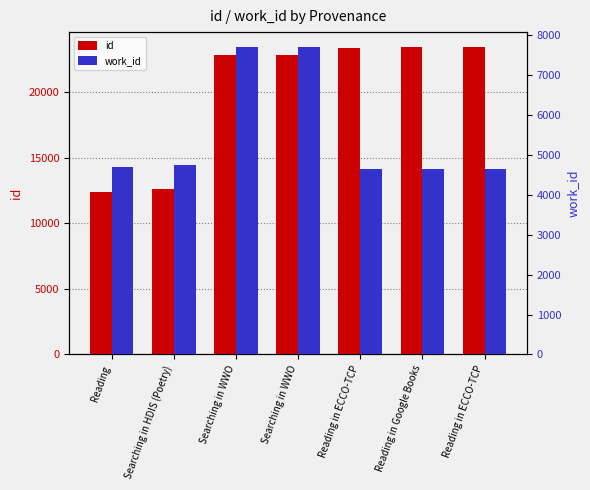

Which series has the widest spread of values?

id